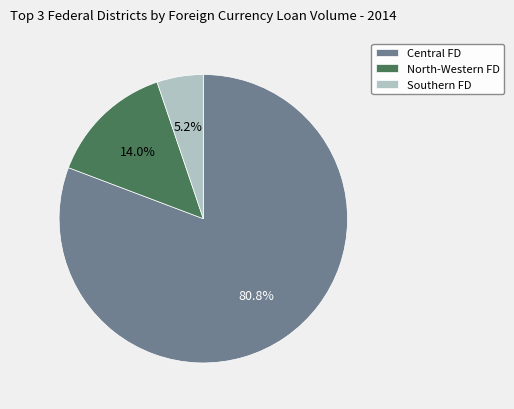

How many slices are in this pie chart?

3